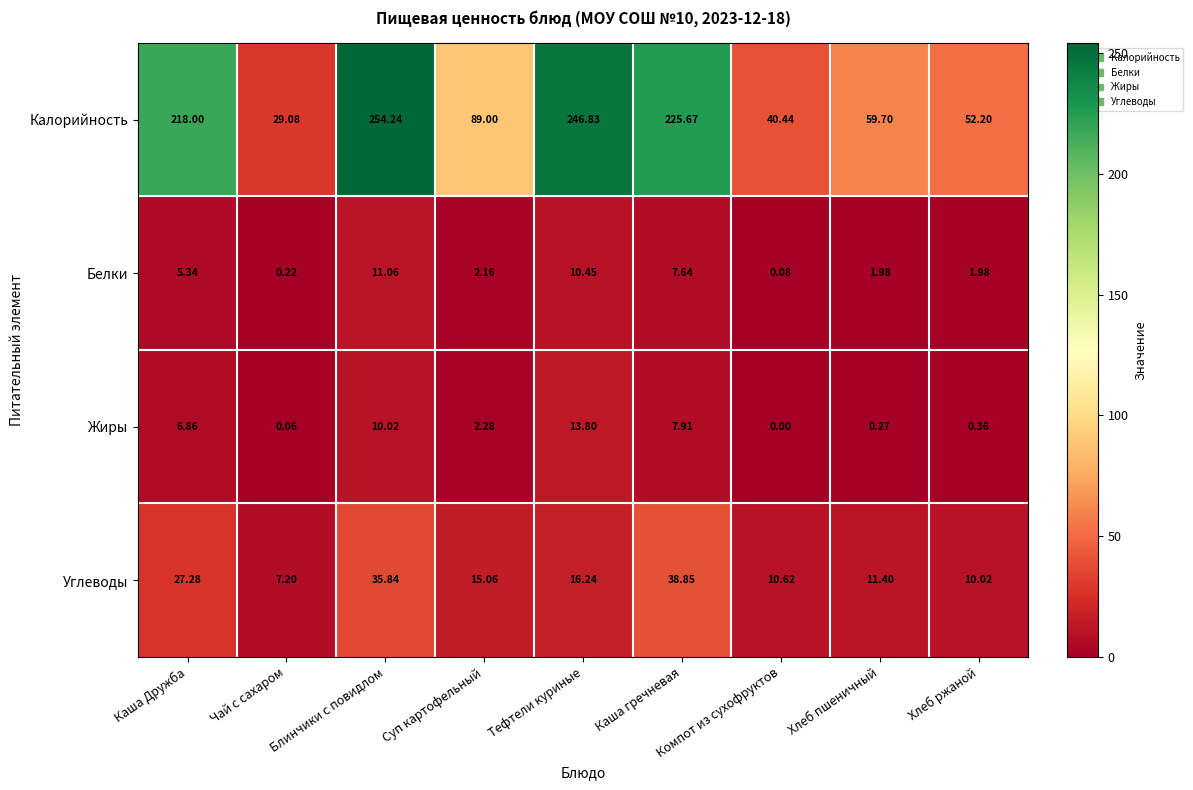

At which label does Калорийность reach its minimum?

Чай с сахаром